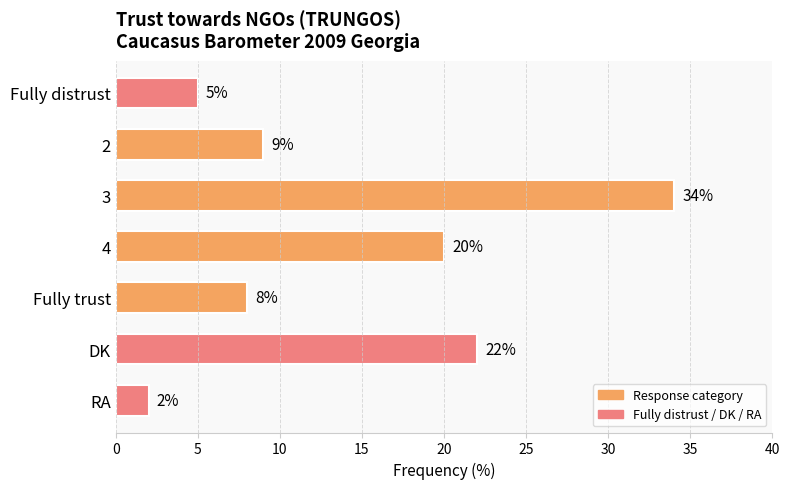

List the labels in order of value, largest first.

3, DK, 4, 2, Fully trust, Fully distrust, RA